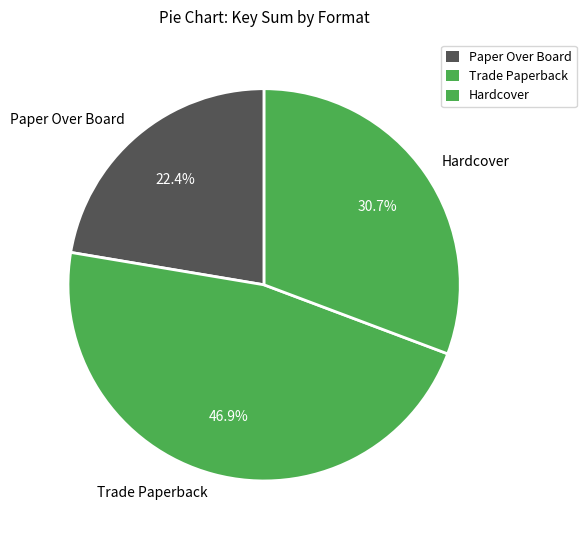

To the nearest percent, what is the average slice percentage?

33%